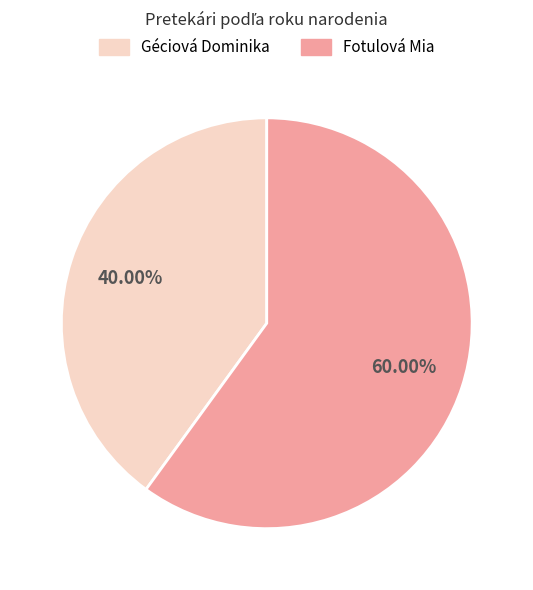

Which category accounts for the majority?

Fotulová Mia